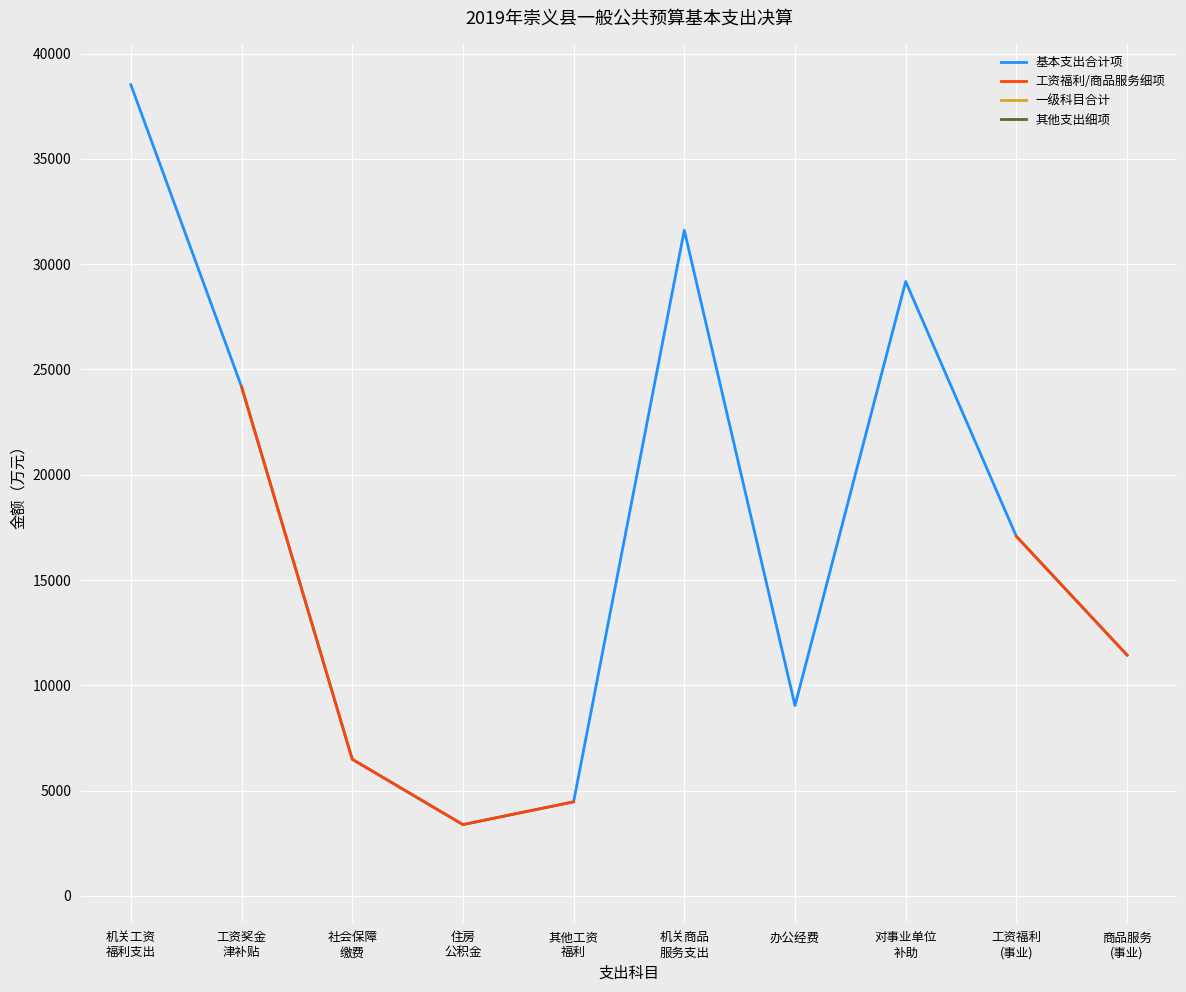

True or false: 其他支出细项 and 一级科目合计 cross at least once.

False